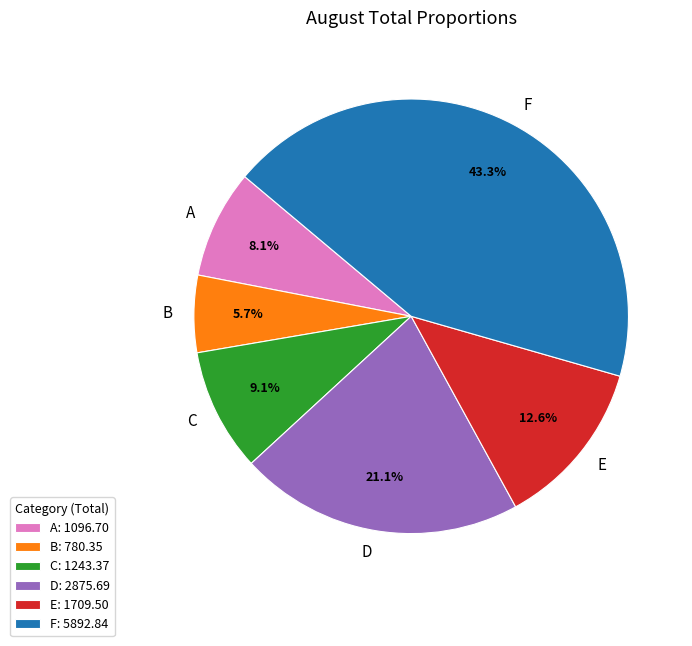

True or false: B accounts for 1% of the total.

False